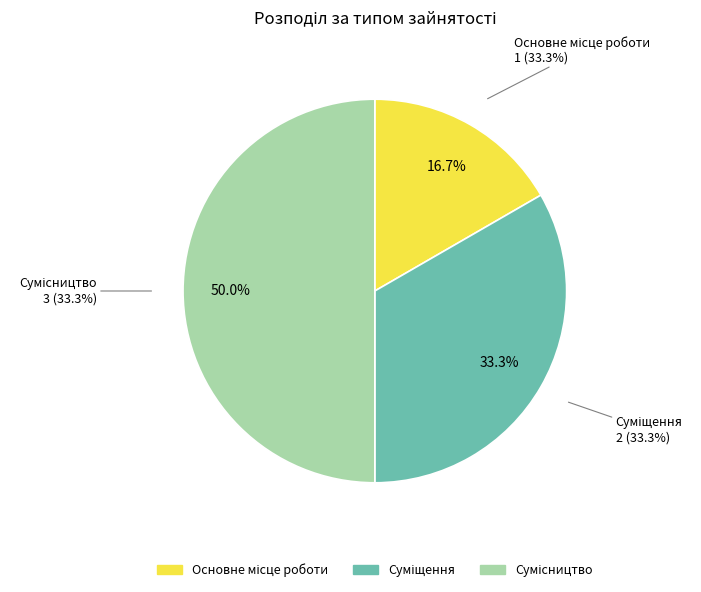

What percentage is the Суміщення slice, to the nearest percent?

33%